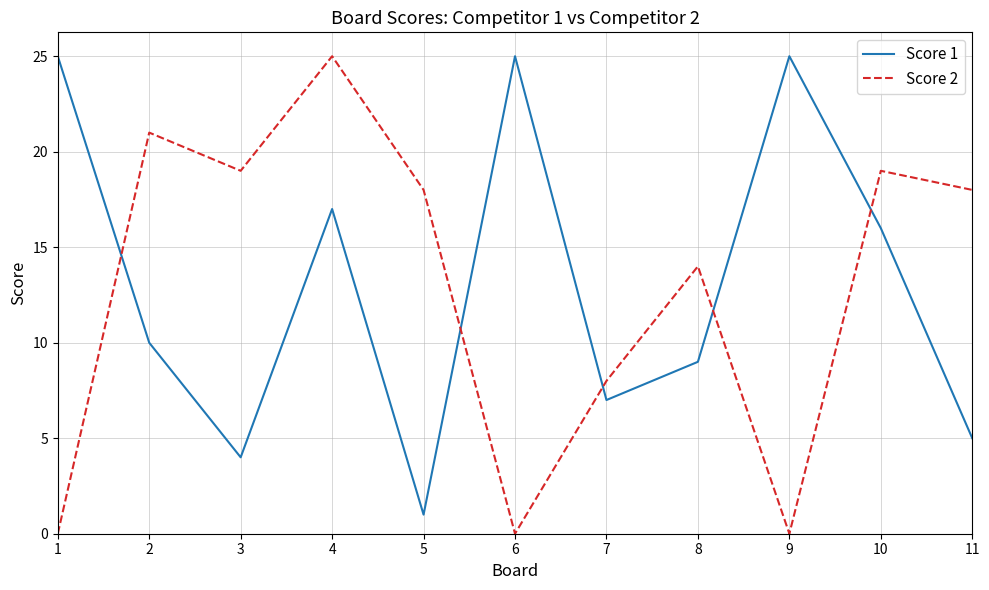

Which series has the largest range (max minus min)?

Score 2